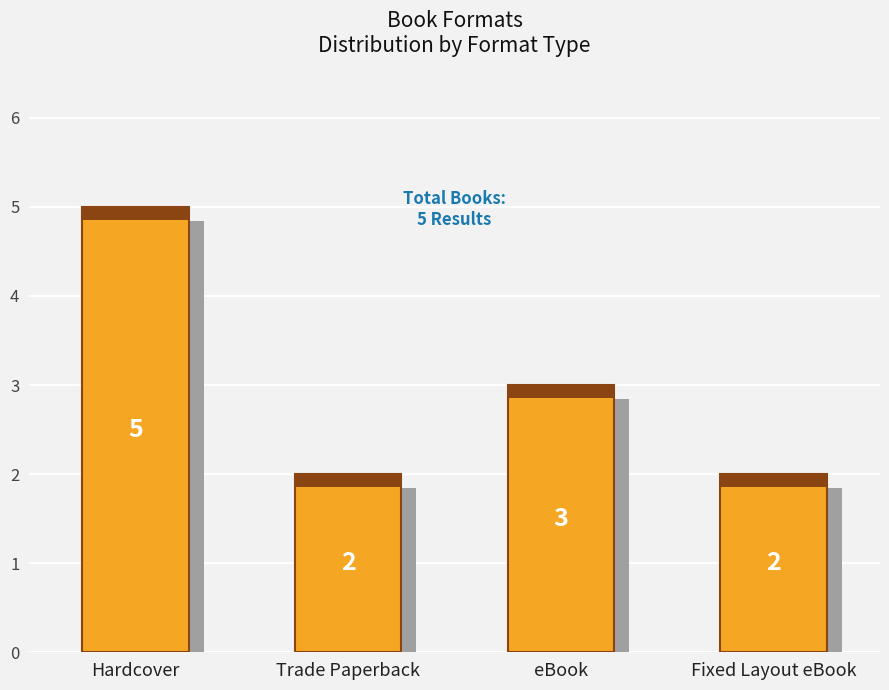

What is the minimum value shown in the chart?

2